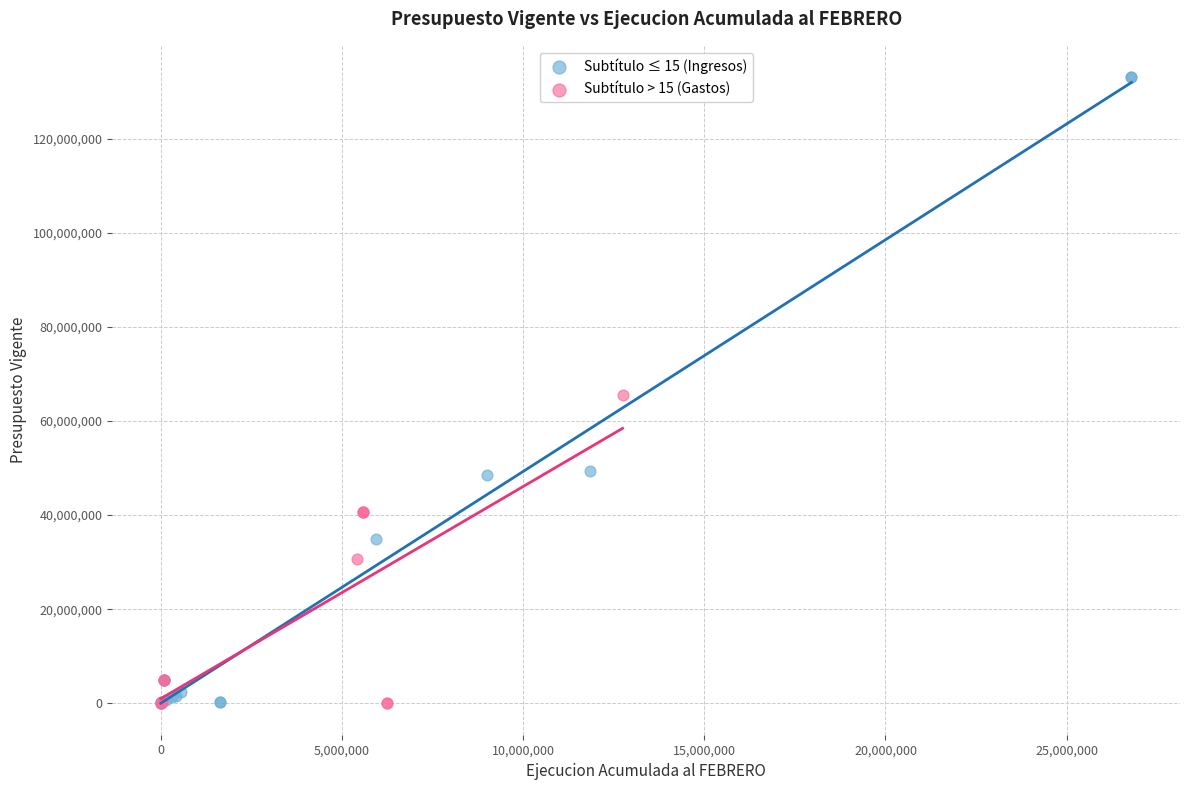

Which series has the widest spread of Y values?

Subtítulo ≤ 15 (Ingresos)